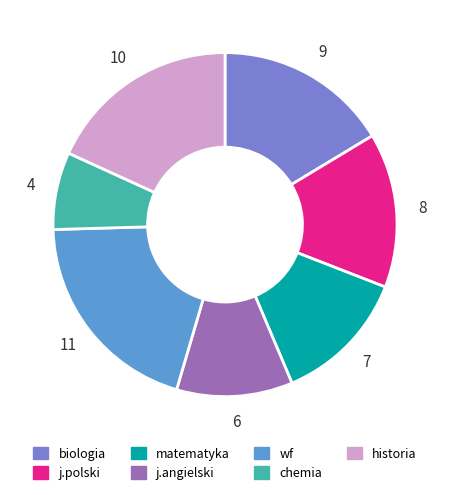

Rank the categories by value from highest to lowest.

wf, historia, biologia, j.polski, matematyka, j.angielski, chemia